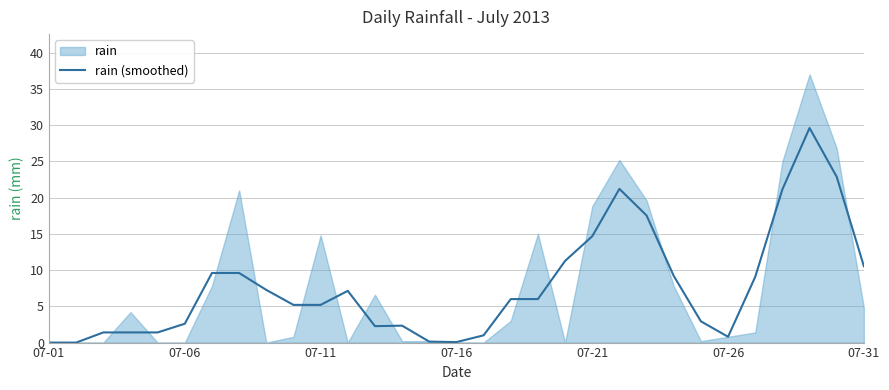

Between 7 and 17, which is larger?

7